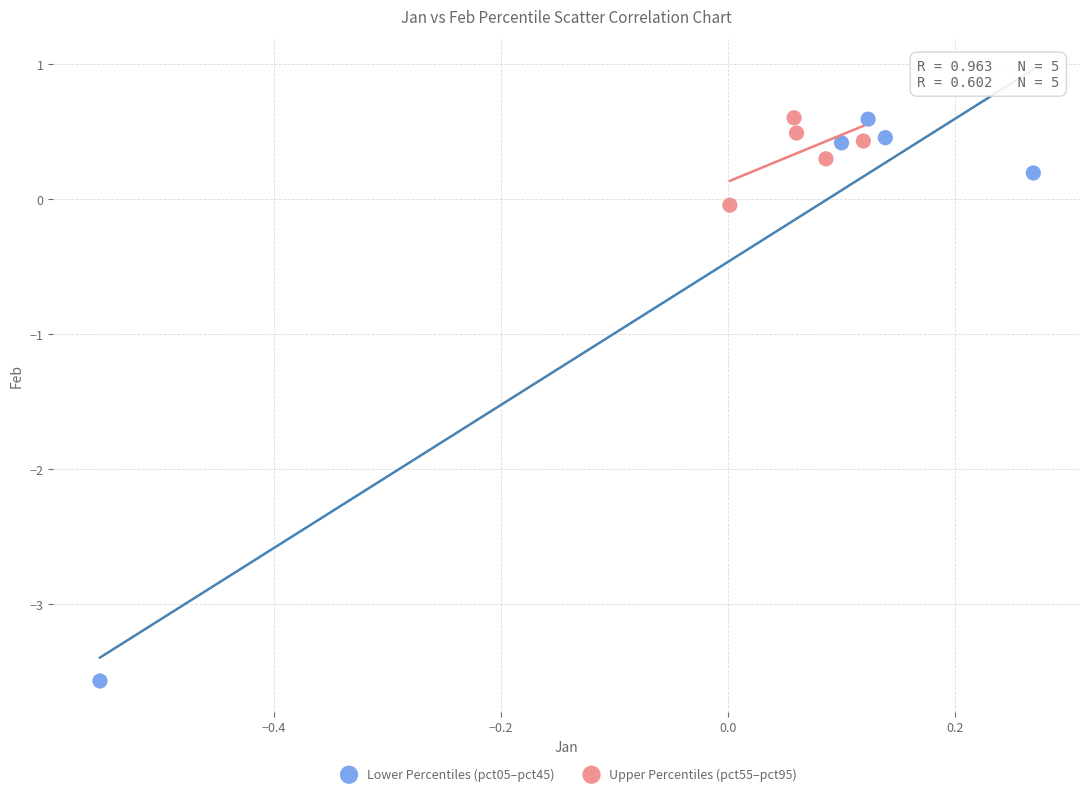

What are all the series names shown in the legend?

Lower Percentiles (pct05–pct45), Upper Percentiles (pct55–pct95)